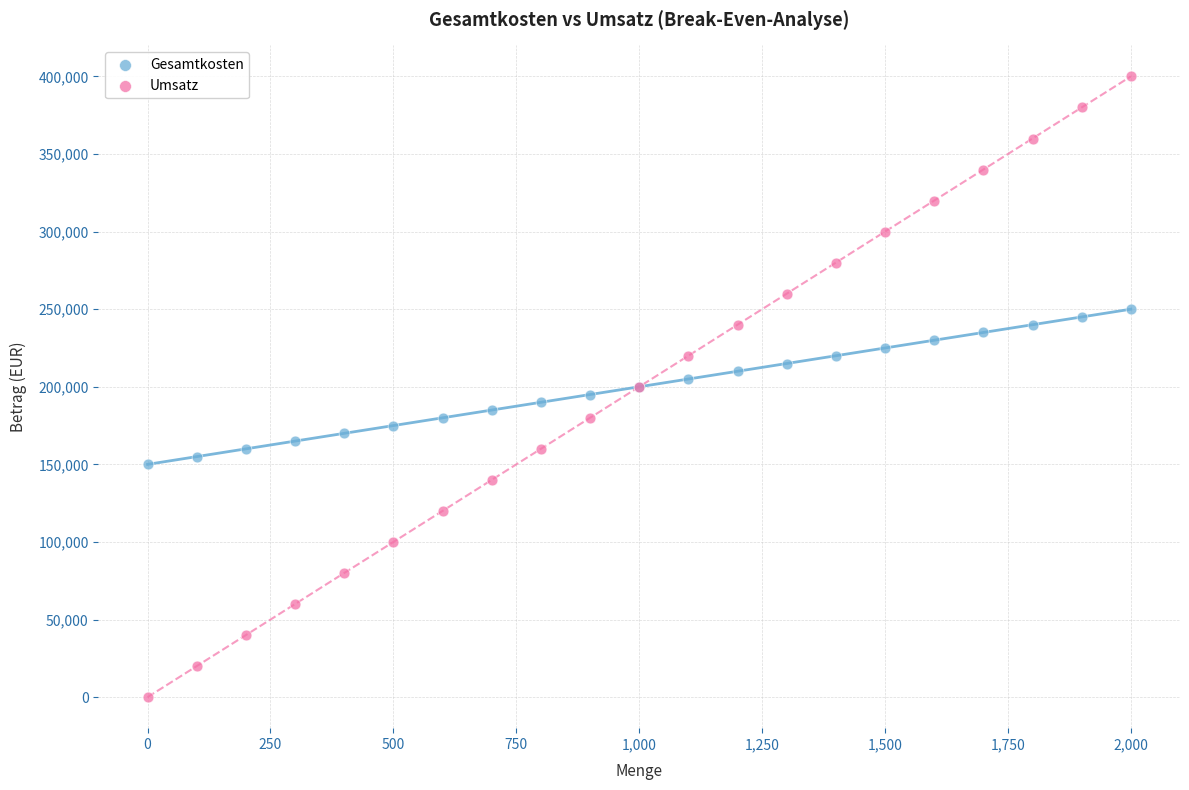

What are all the series names shown in the legend?

Gesamtkosten, Umsatz